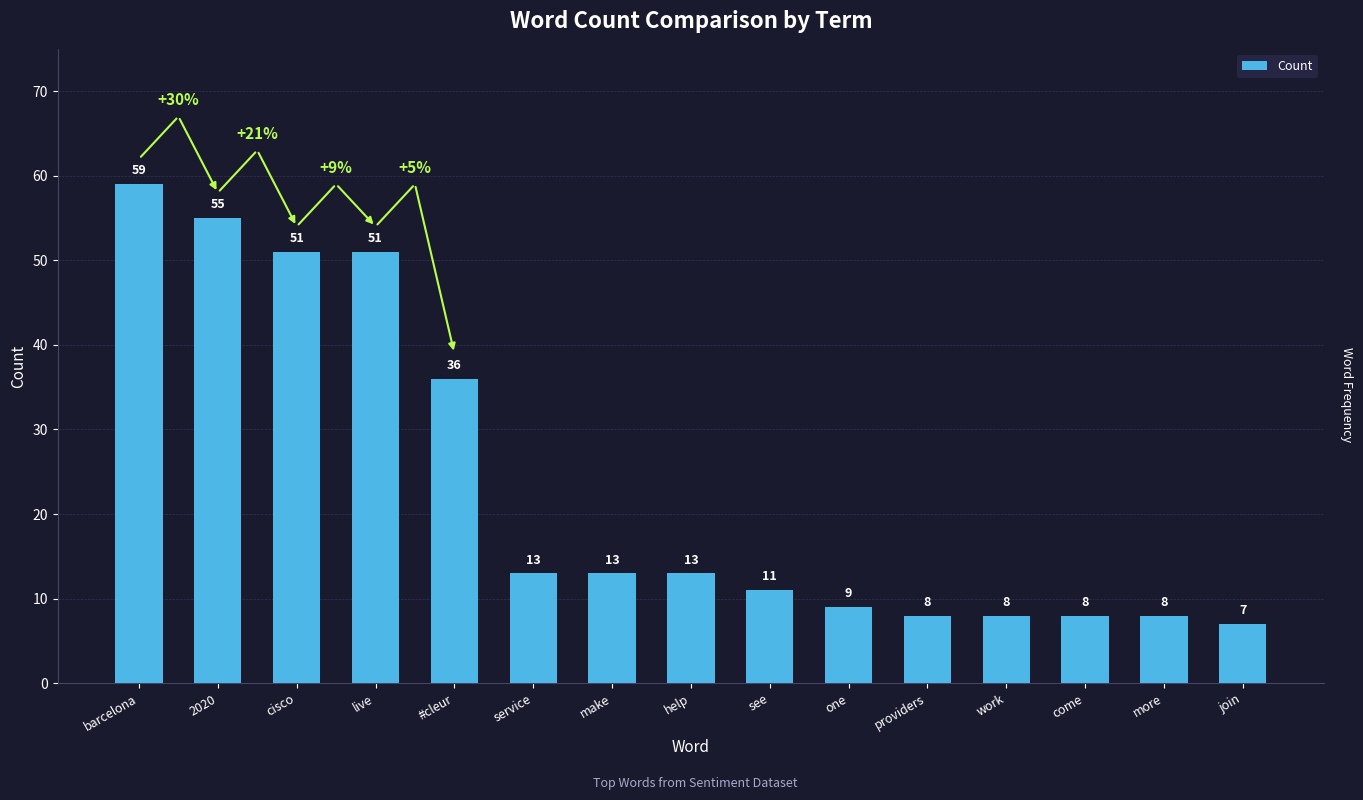

Is it true that the value at barcelona is 25?

False